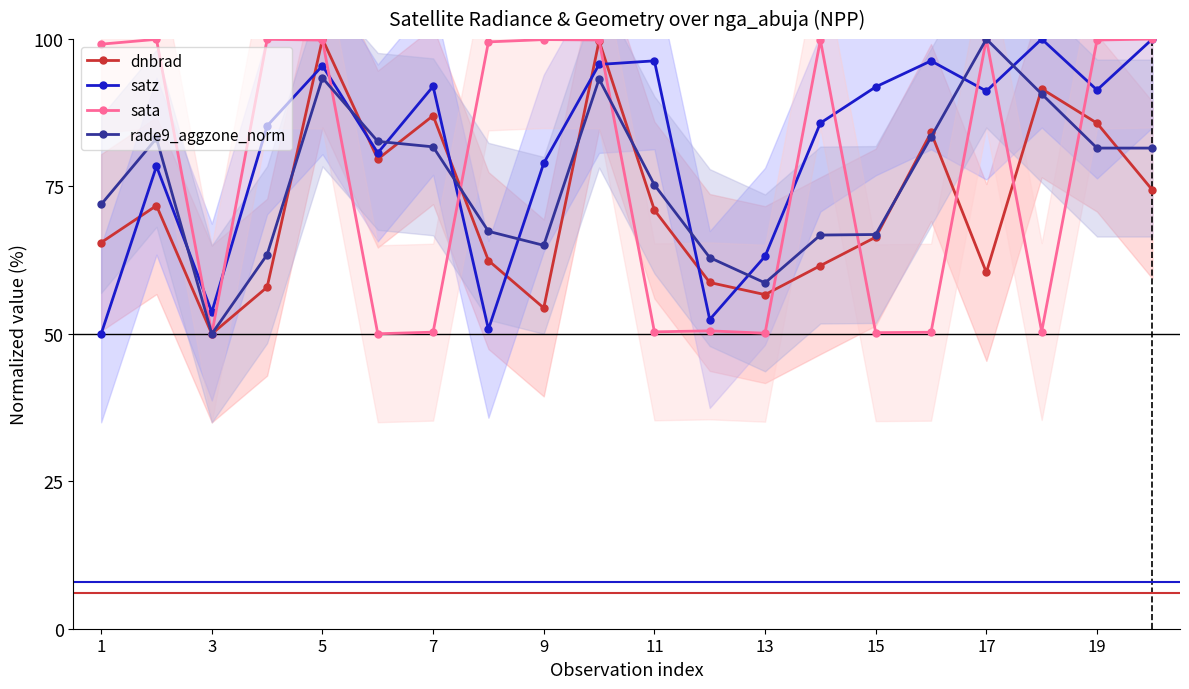

True or false: sata has a value of 99.9 at 9.

True